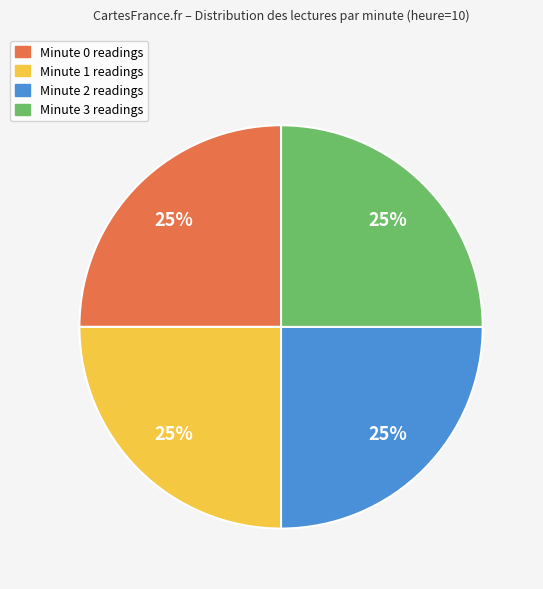

How many segments does this pie chart have?

4